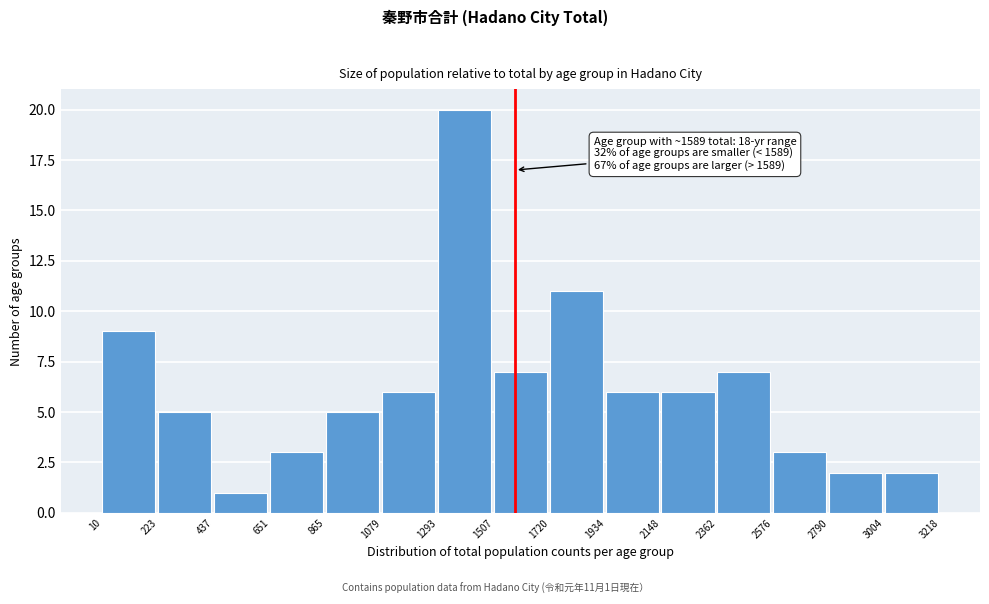

Which range on the x-axis has the tallest bar?

1293 to 1507